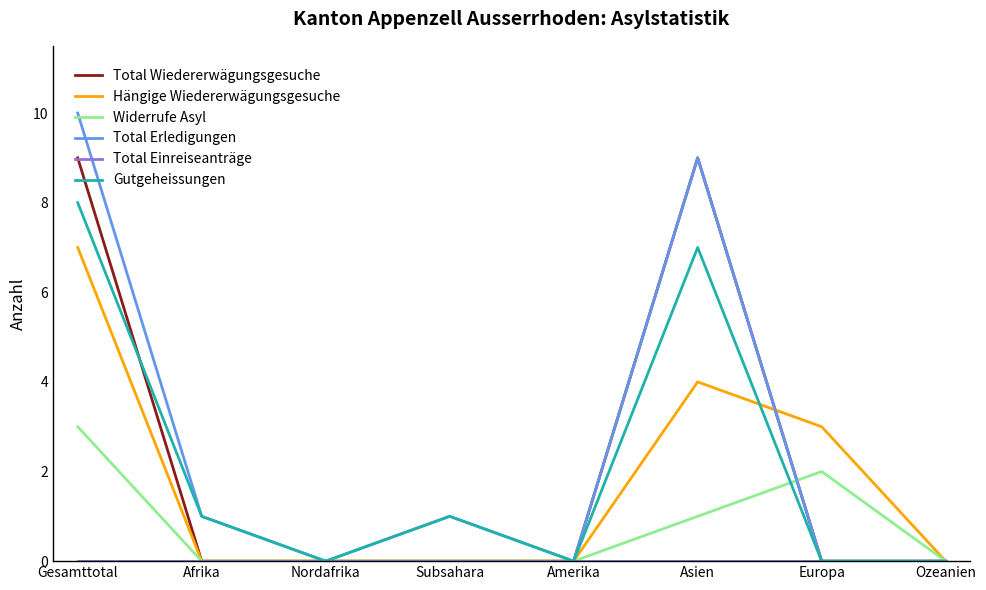

Which series has the largest total across all categories?

Total Erledigungen